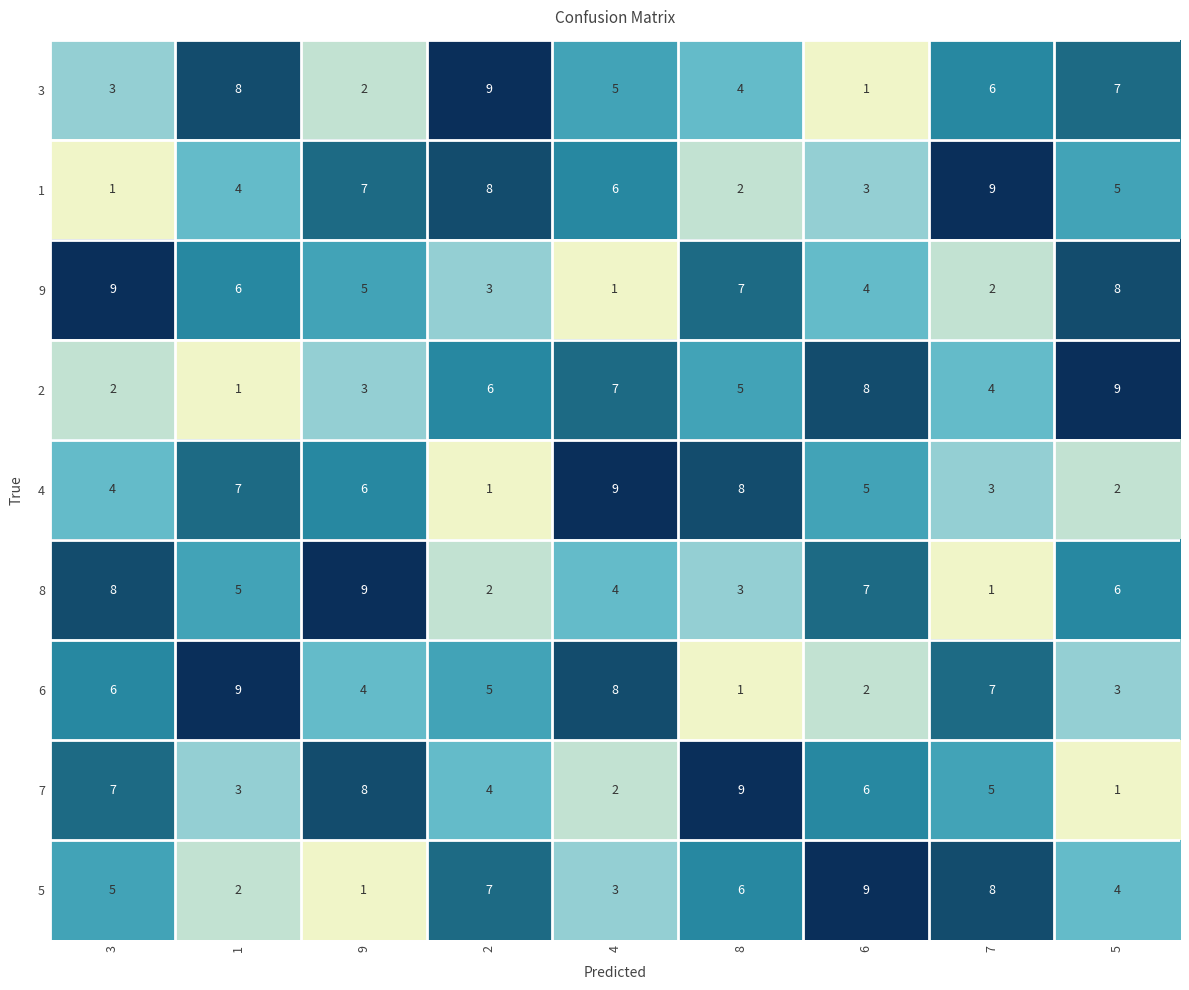

At how many categories does at least one series exceed 3?

9